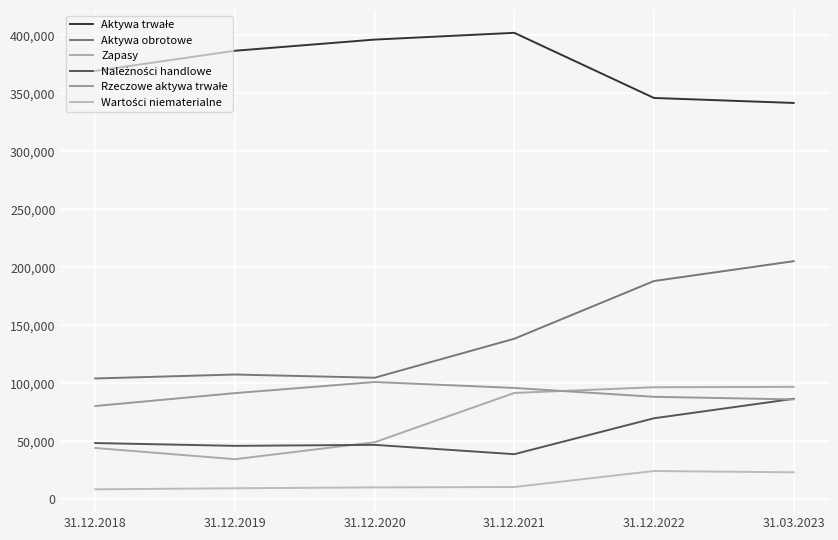

What is the difference between the maximum and minimum values in the Wartości niematerialne series?

15771